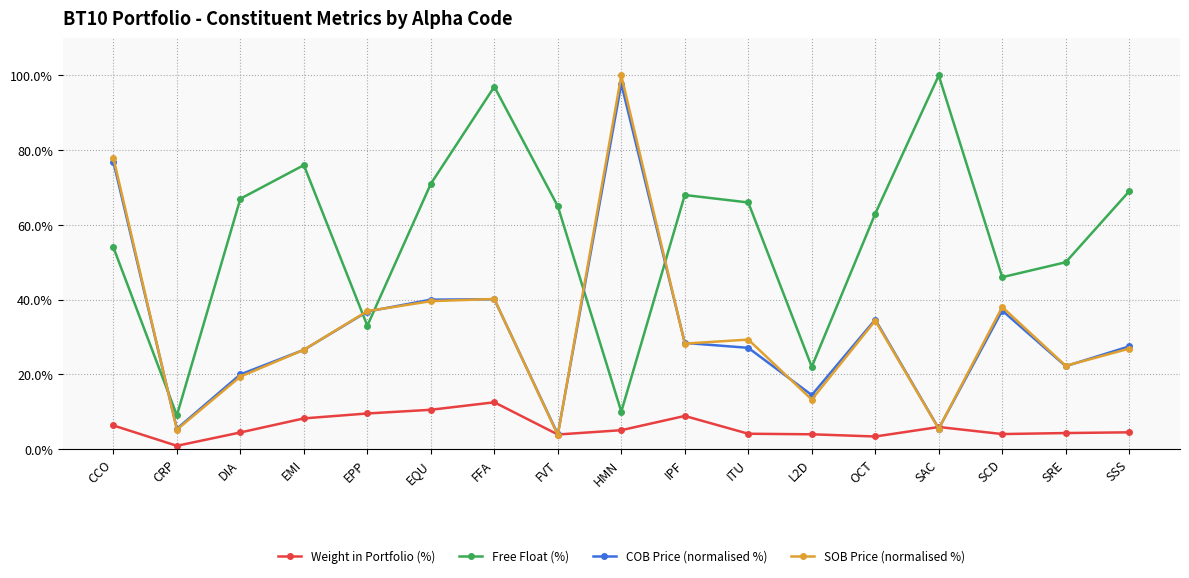

Does the chart have visible grid lines?

Yes